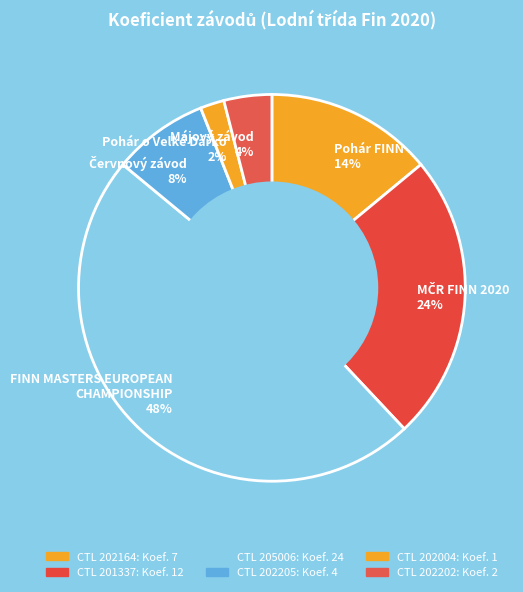

To the nearest percent, what is the difference between the largest and smallest slice percentages?

46%